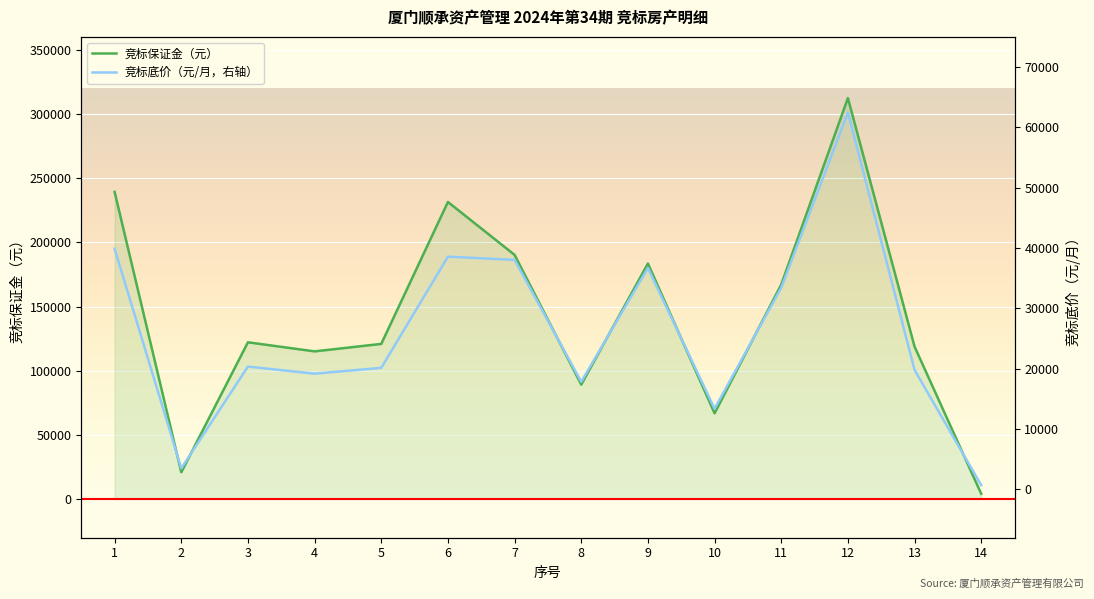

Which label corresponds to the smallest value in the chart?

14